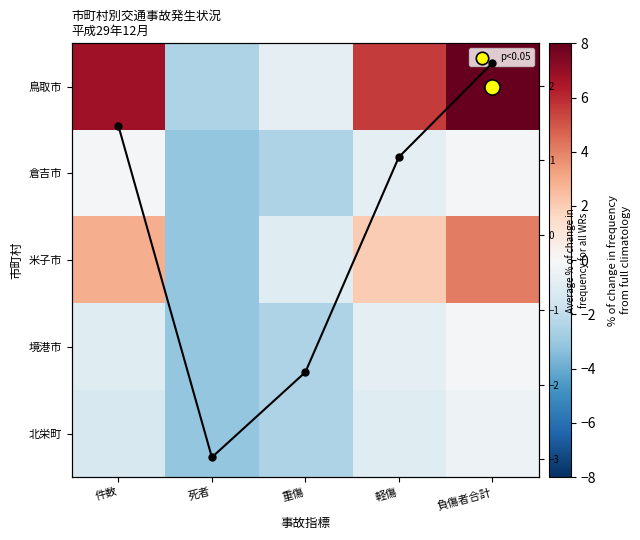

Between 件数 and 死者, which is larger?

件数